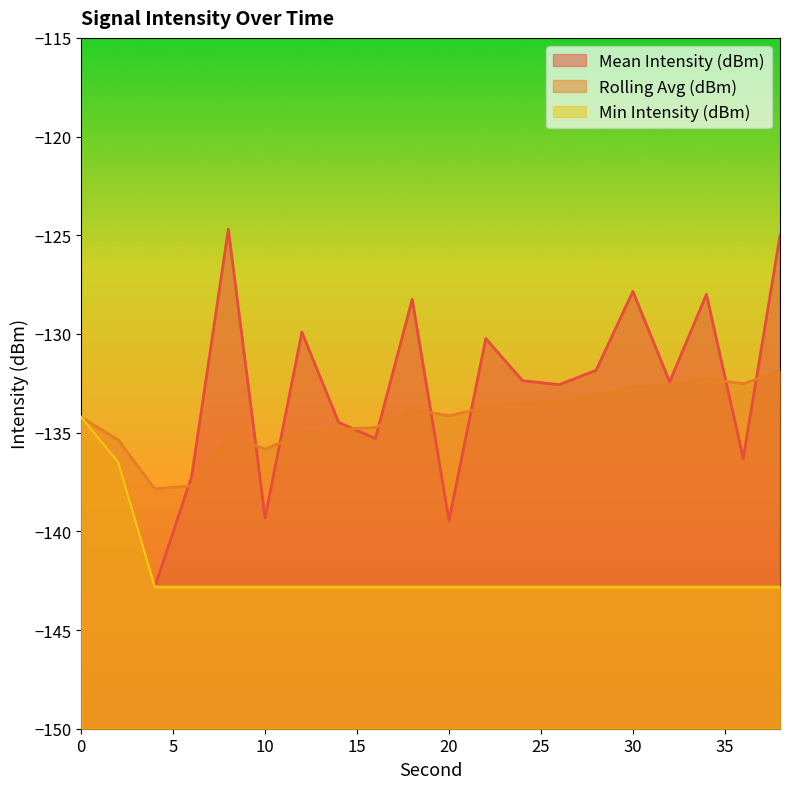

What is the sum of all Rolling Avg (dBm) values?

-2684.4